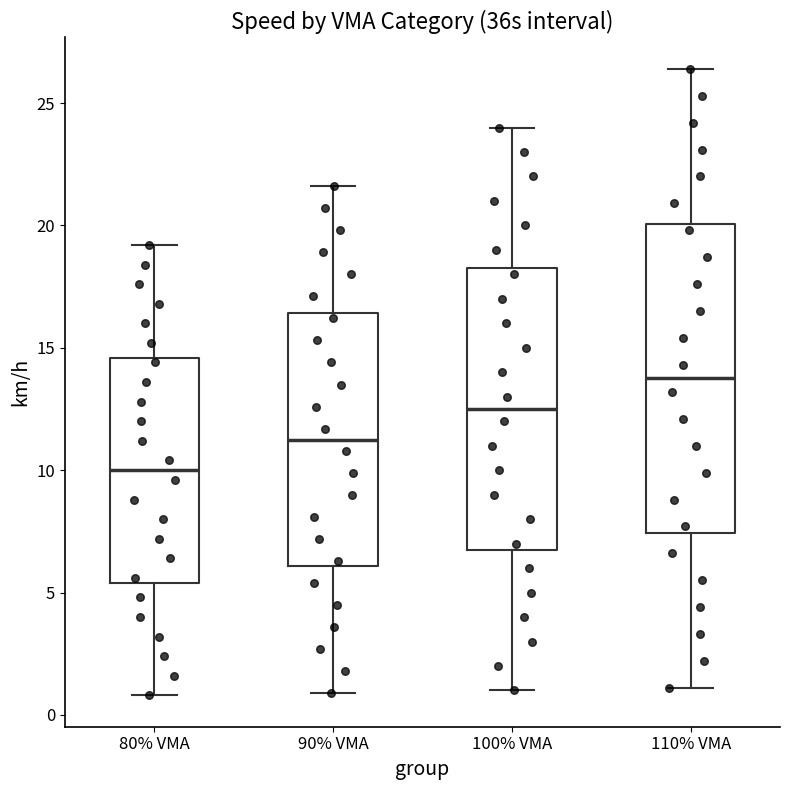

Reading left to right, read every box against the y-axis: the position of its median line, the range the box covers, and the ends of its whiskers. The values are not printed on the chart, so give them approximately, as read against the axis.

80% VMA: median 10.0, box 5.5 to 14.5, whiskers 1.0 to 19.0
90% VMA: median 11.5, box 6.0 to 16.5, whiskers 1.0 to 21.5
100% VMA: median 12.5, box 7.0 to 18.5, whiskers 1.0 to 24.0
110% VMA: median 14.0, box 7.5 to 20.0, whiskers 1.0 to 26.5